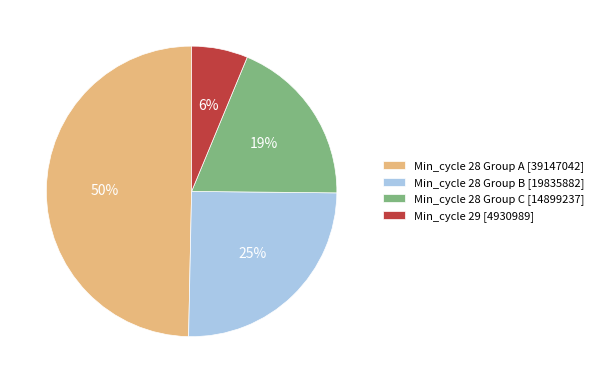

To the nearest percent, what is the difference between the Min_cycle 28 Group C [14899237] and Min_cycle 29 [4930989] slice percentages?

13%